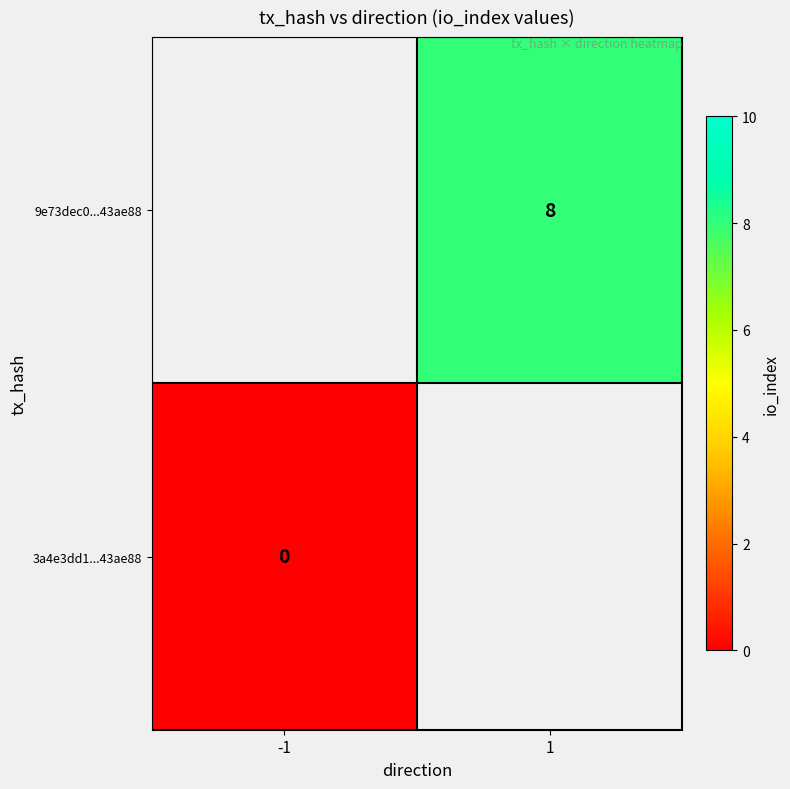

Rank the series by their average value, from highest to lowest.

3a4e3dd1...43ae88, 9e73dec0...43ae88